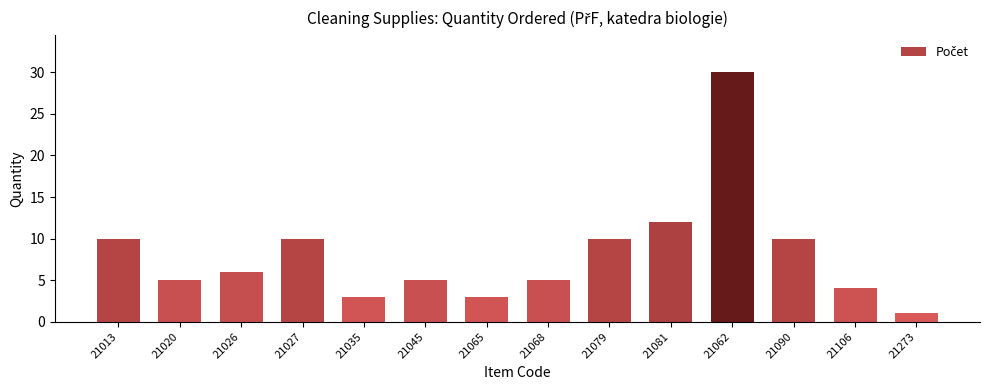

What position from the left is 21026?

3